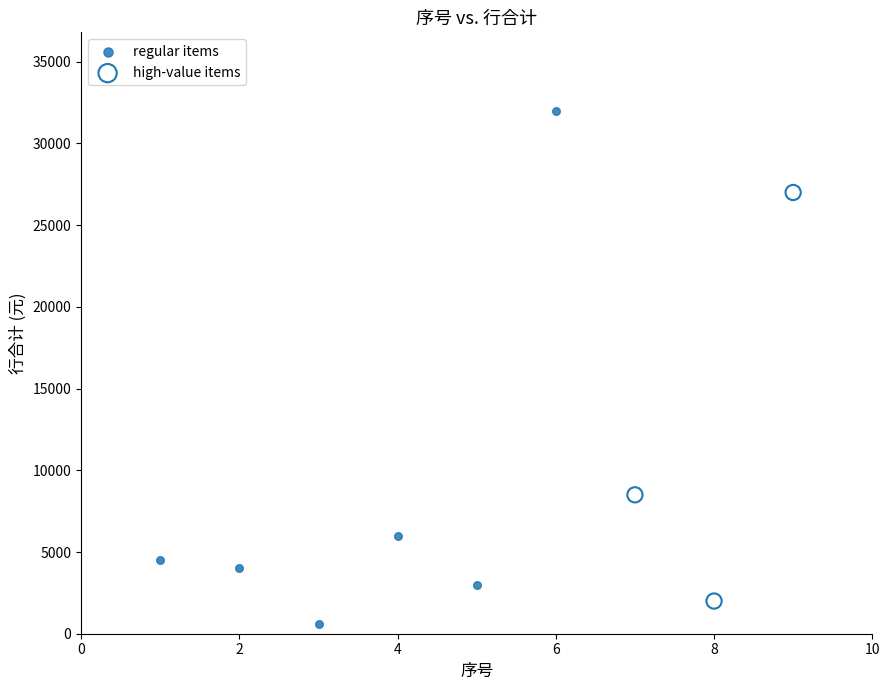

Which series contains the lowest Y value?

regular items